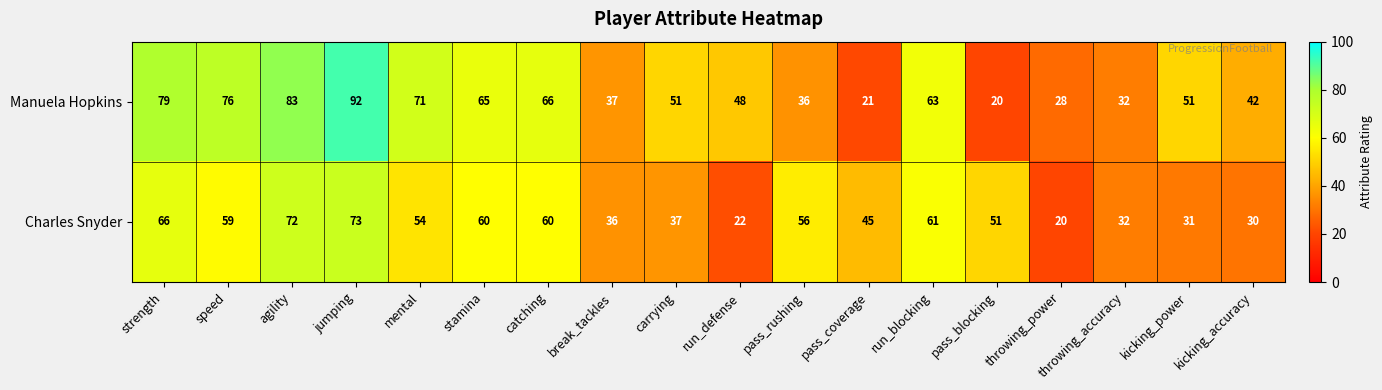

What is the difference between the maximum and minimum values in the Manuela Hopkins series?

72